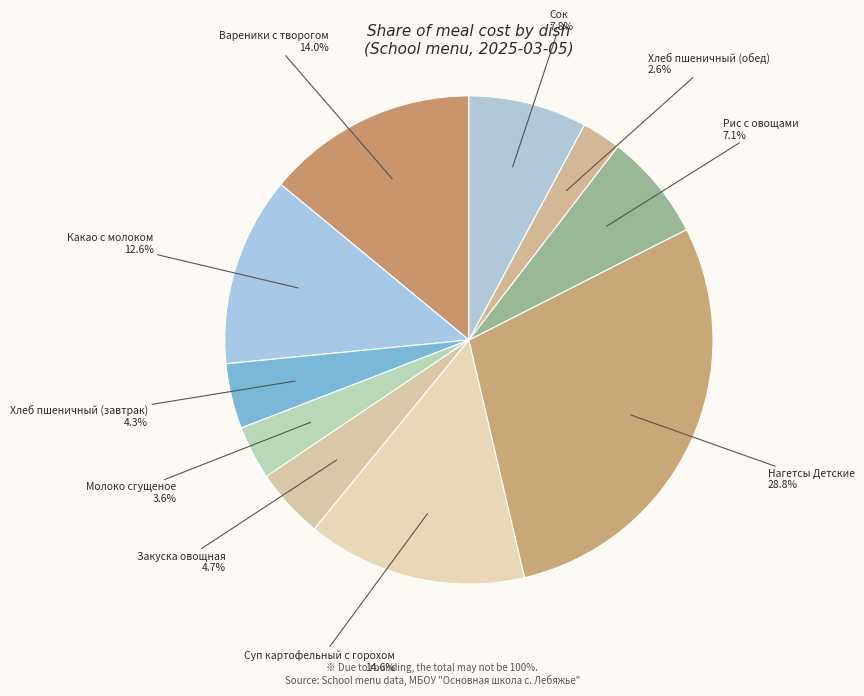

Which category has the biggest portion of the pie?

Нагетсы Детские